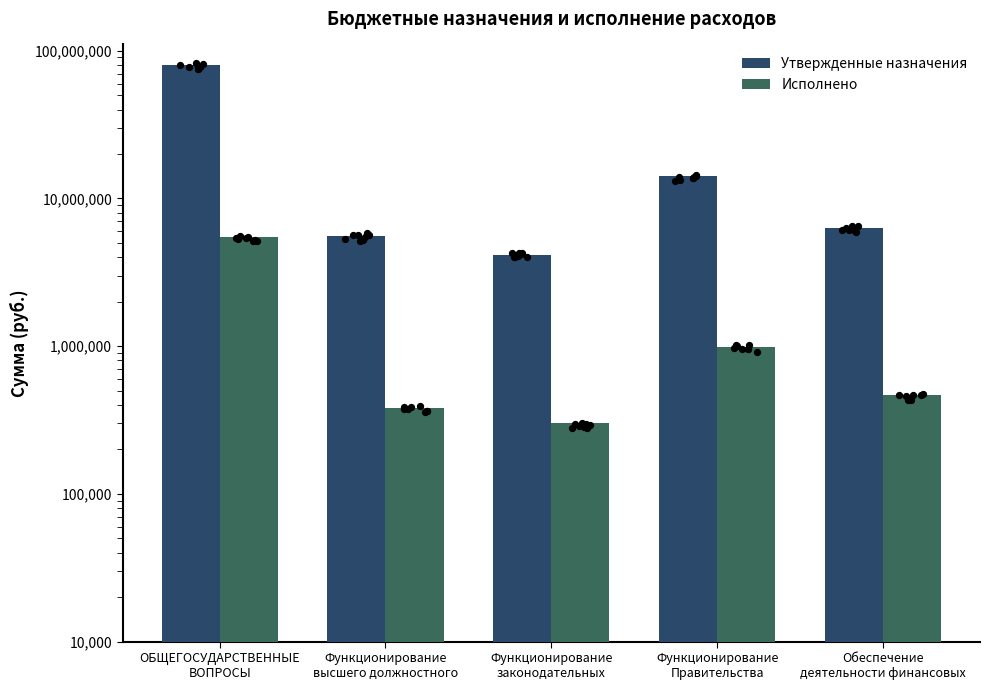

Which series contains the lowest Y value?

Исполнено